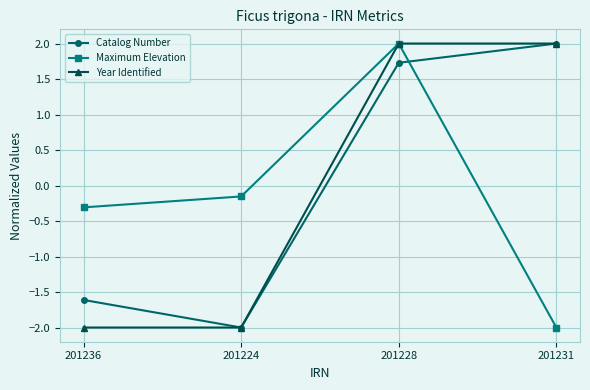

At how many categories does at least one series exceed -1?

4